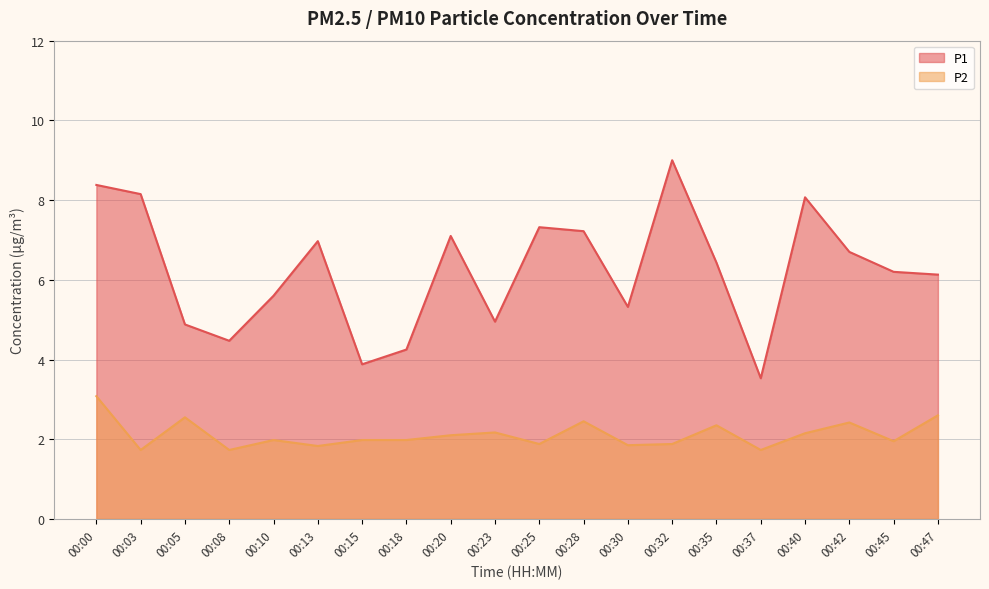

What is the highest value of the P1 series?

9.0